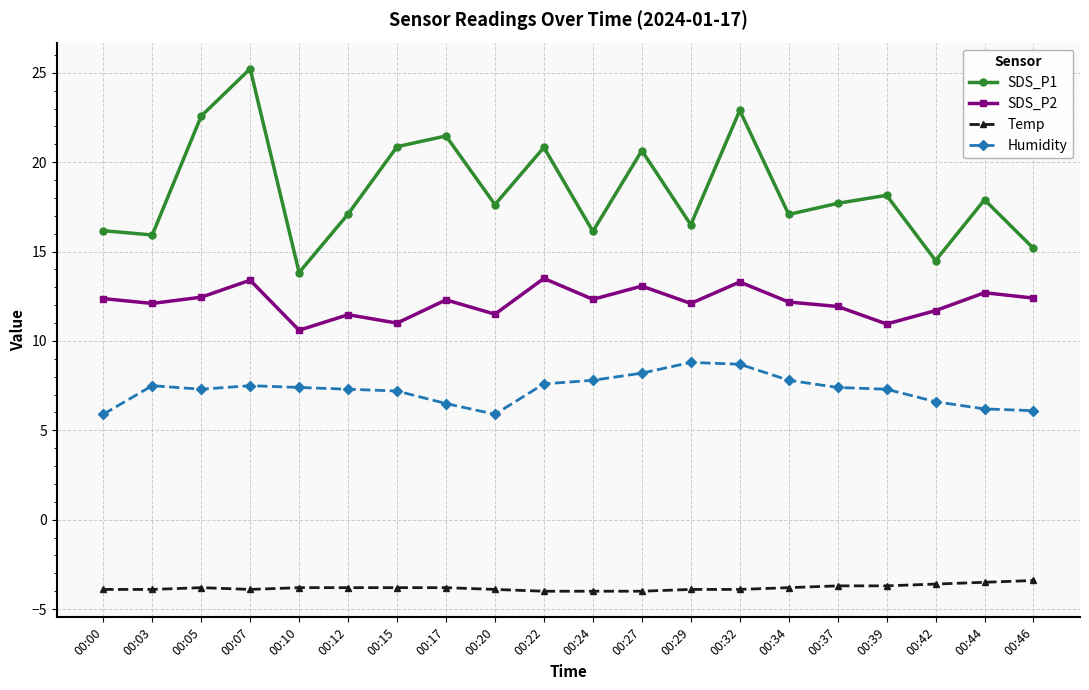

True or false: SDS_P1 and Temp intersect in this chart.

False